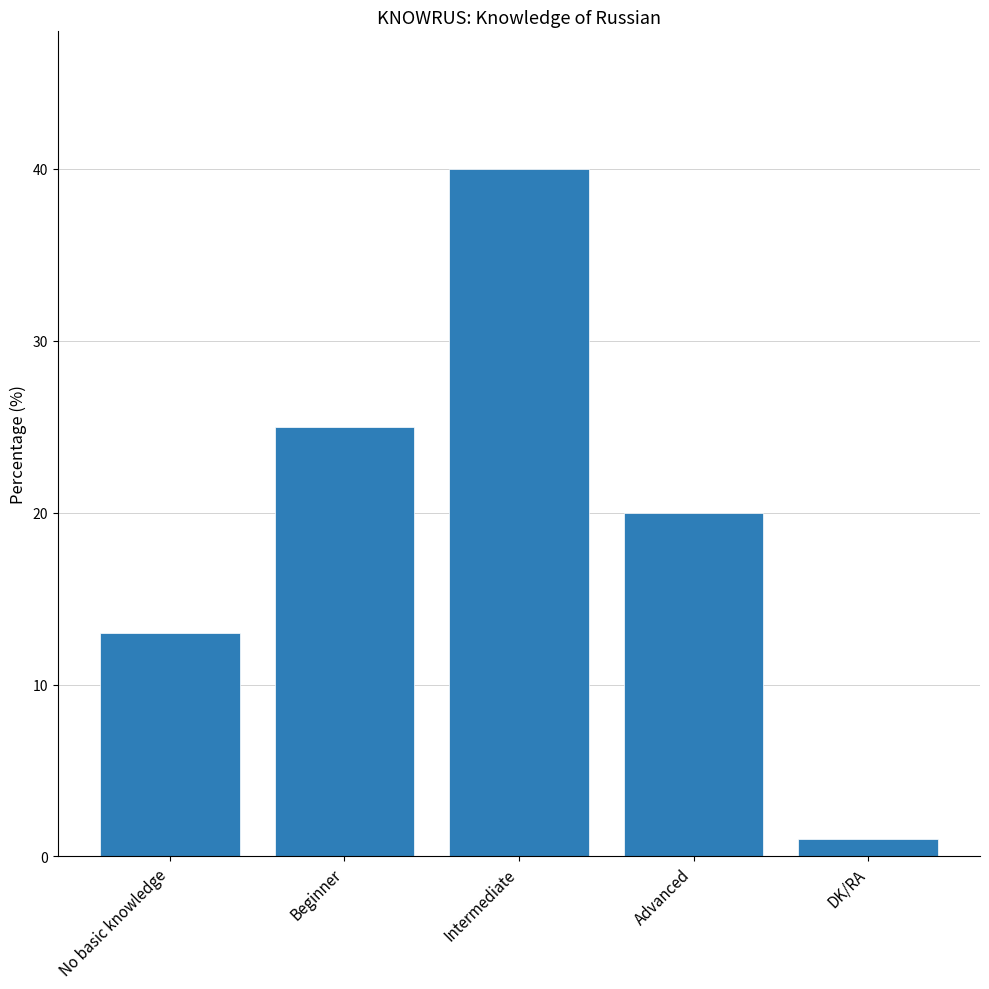

How many values are below 20?

2